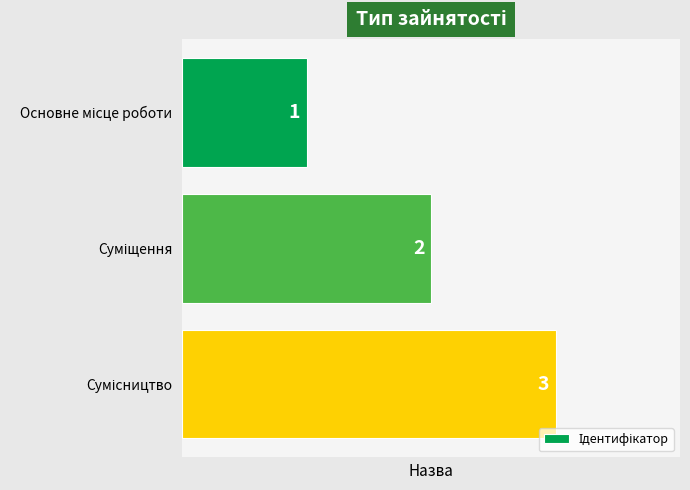

What is the value of the 1st bar from the top?

1